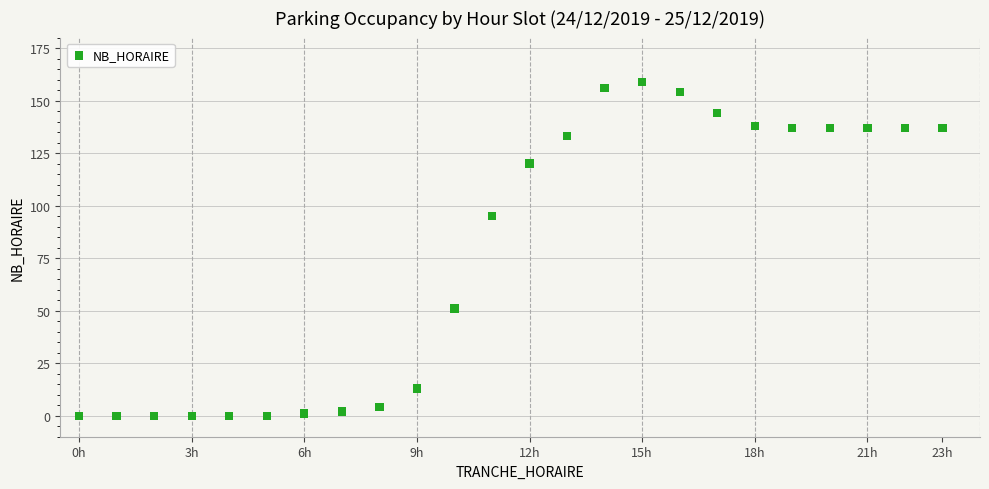

What is the range of Y values (max minus min)?

159